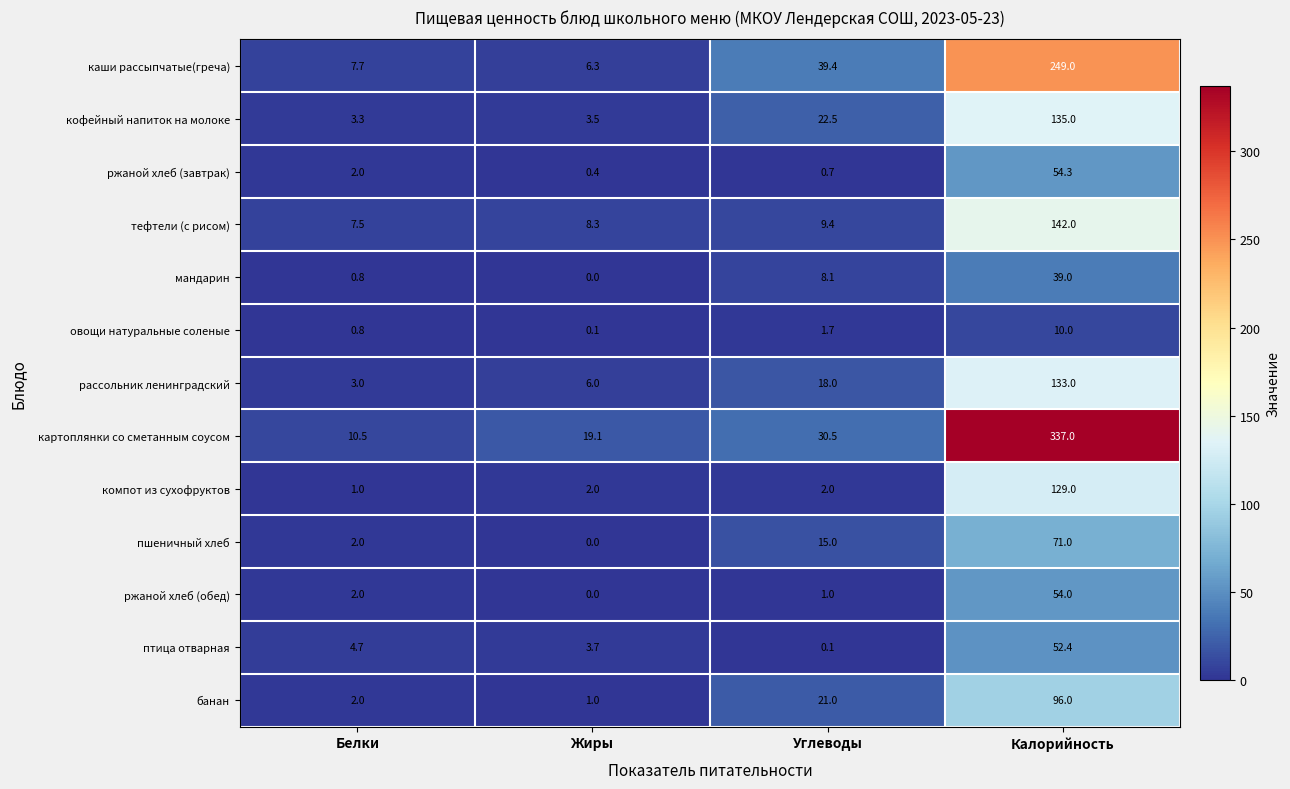

What is the greatest value displayed?

337.0